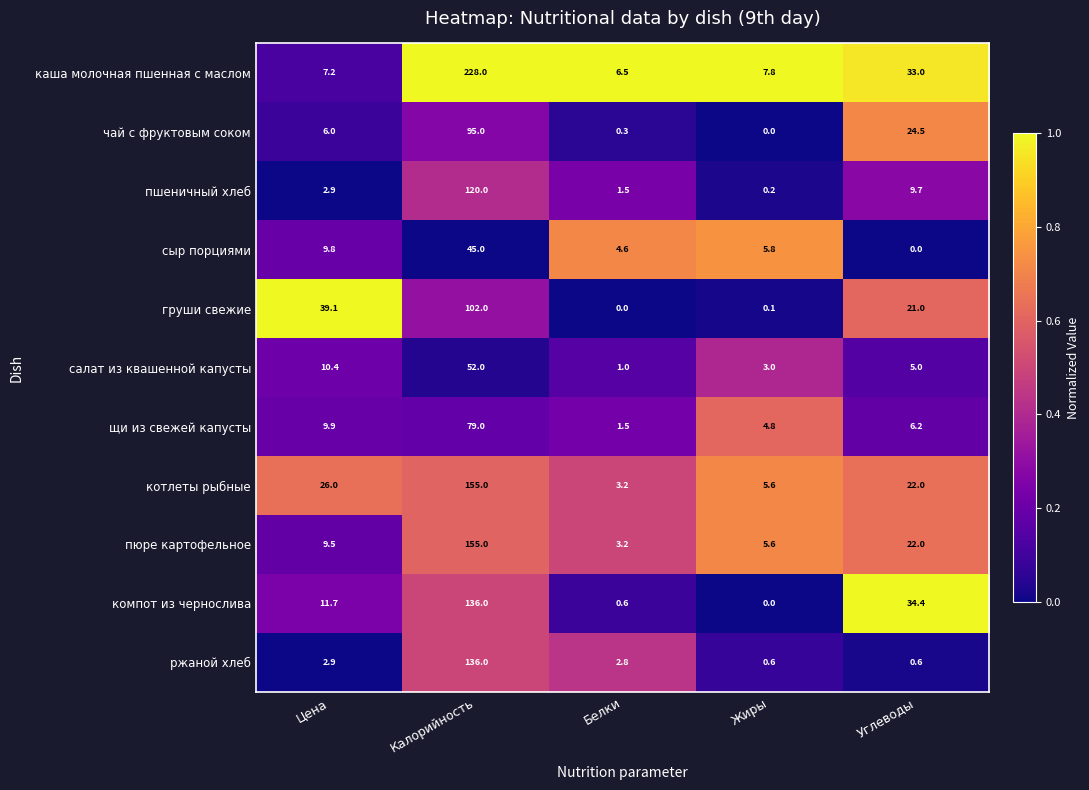

The груши свежие series shows 170.6 at Калорийность. True or false?

False